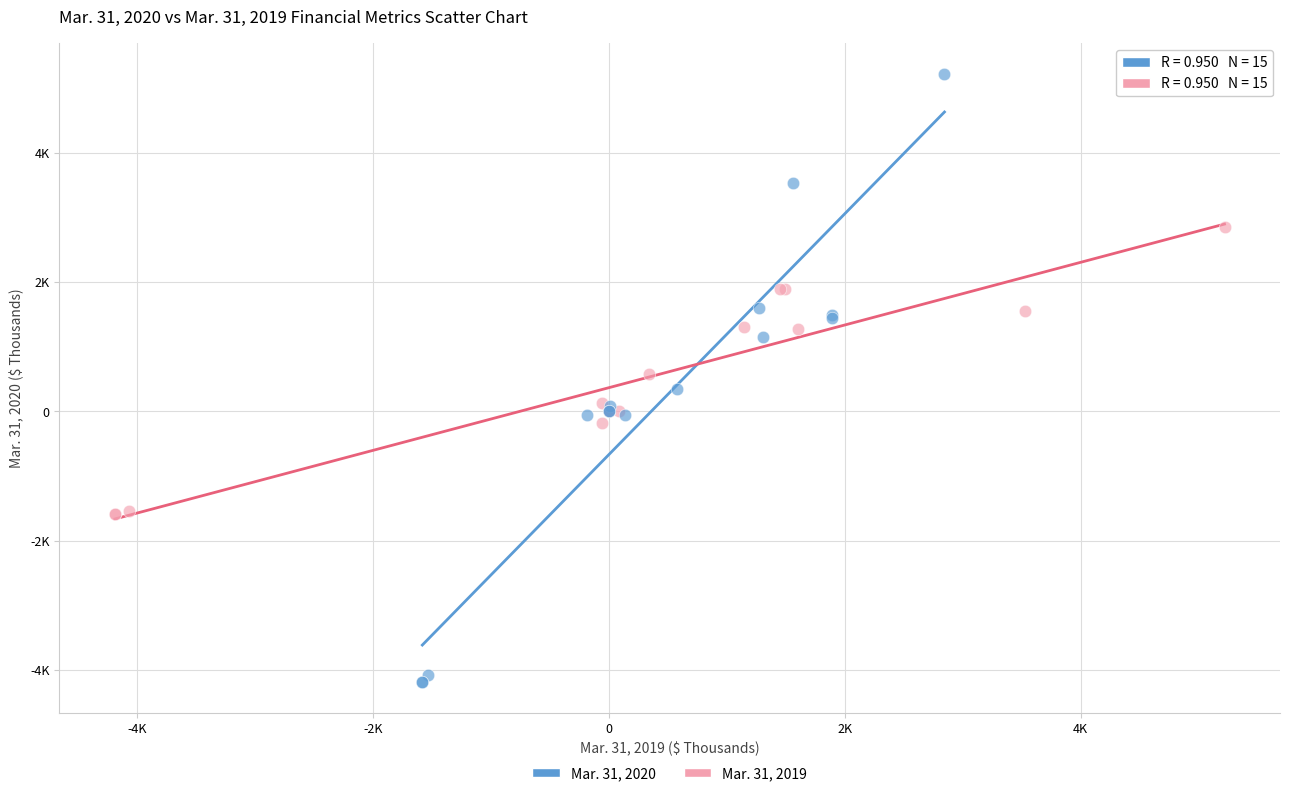

Which series contains the lowest Y value?

Mar. 31, 2020